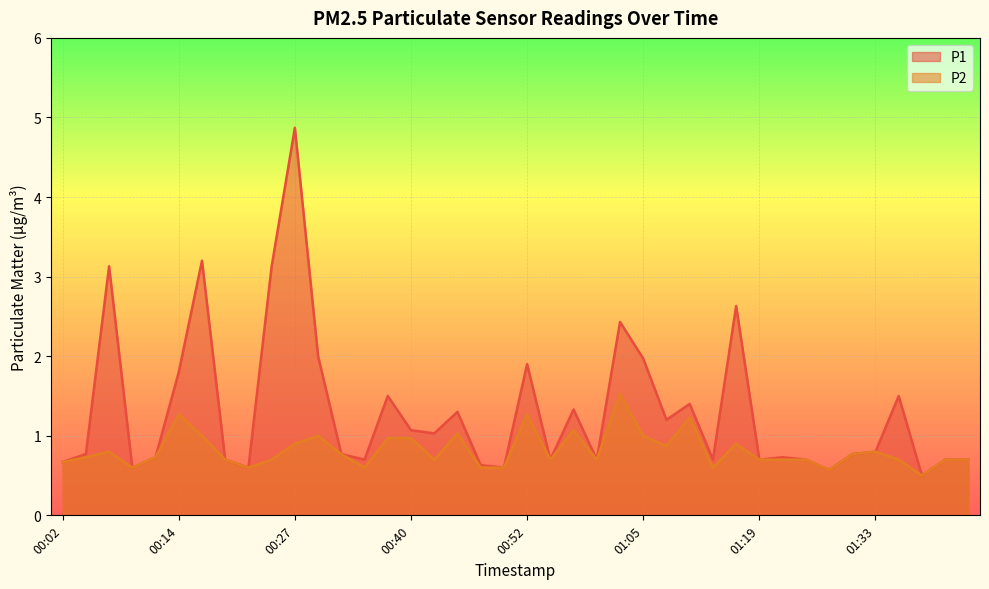

Is it true that P2 equals 0.7 at 01:00?

True